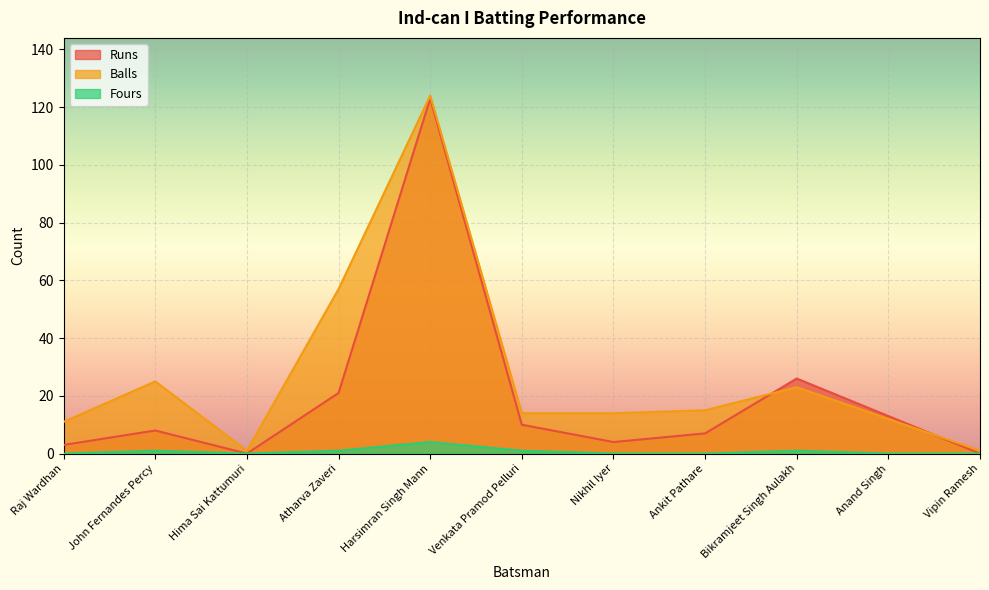

List the series in order of their peak value, highest first.

Balls, Runs, Fours